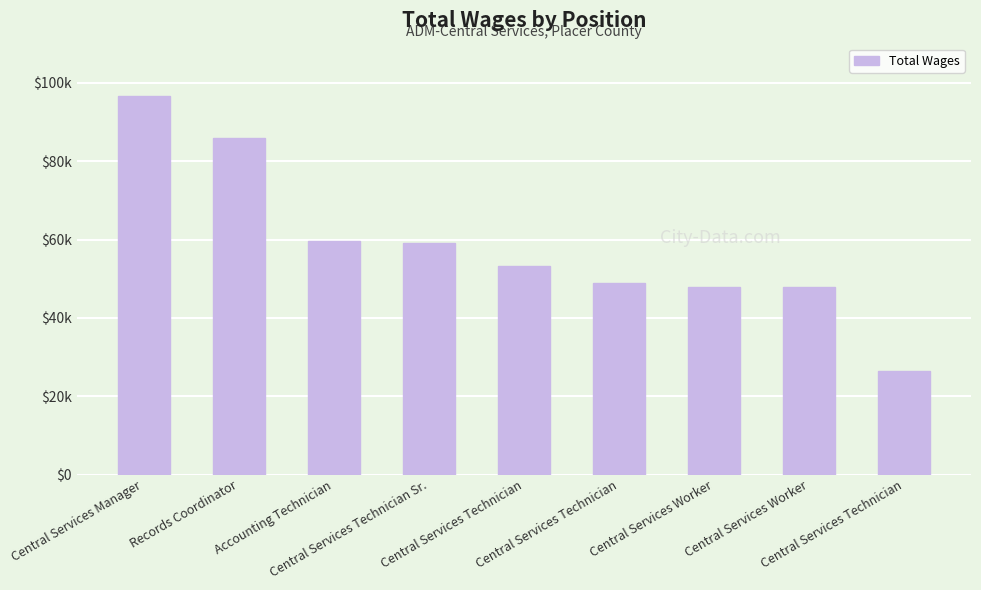

Which label corresponds to the smallest value in the chart?

Central Services Technician